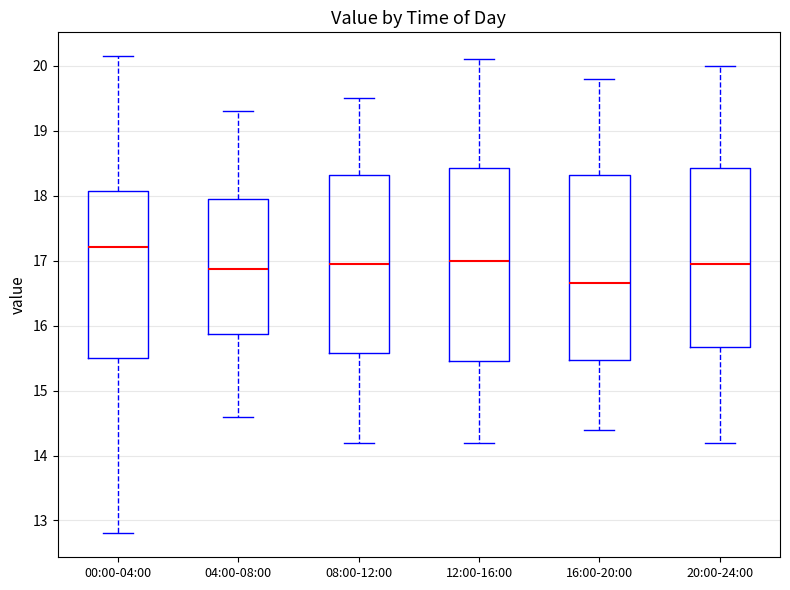

Which box has the highest median line?

00:00-04:00